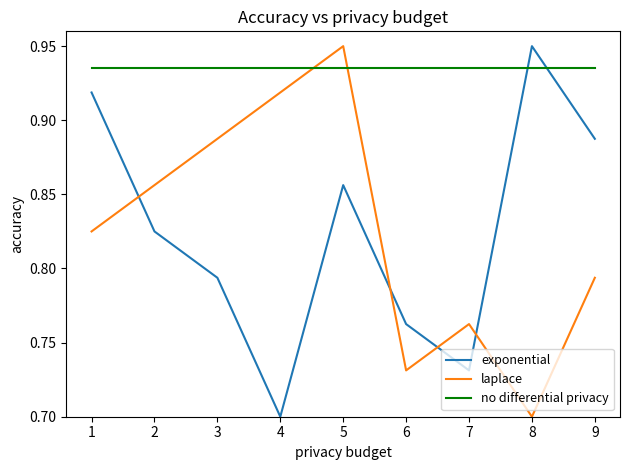

How many interior local valleys does the laplace series have?

2